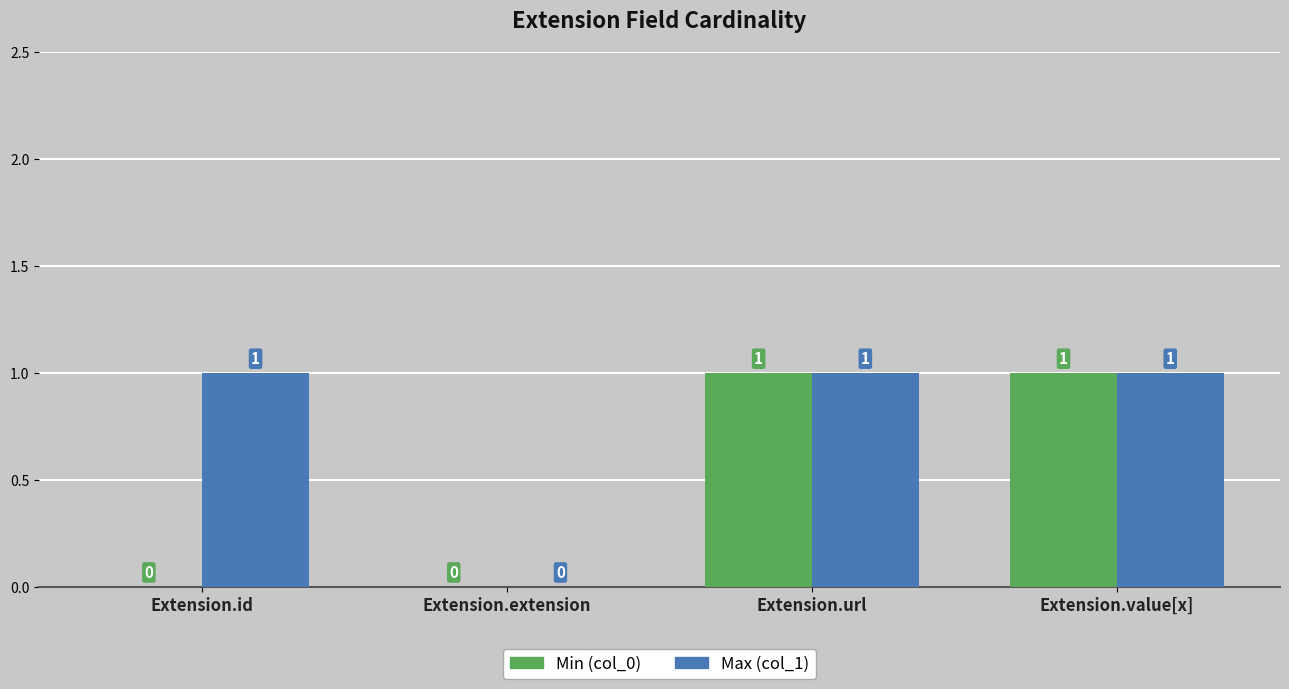

Which series has the largest total across all categories?

Max (col_1)